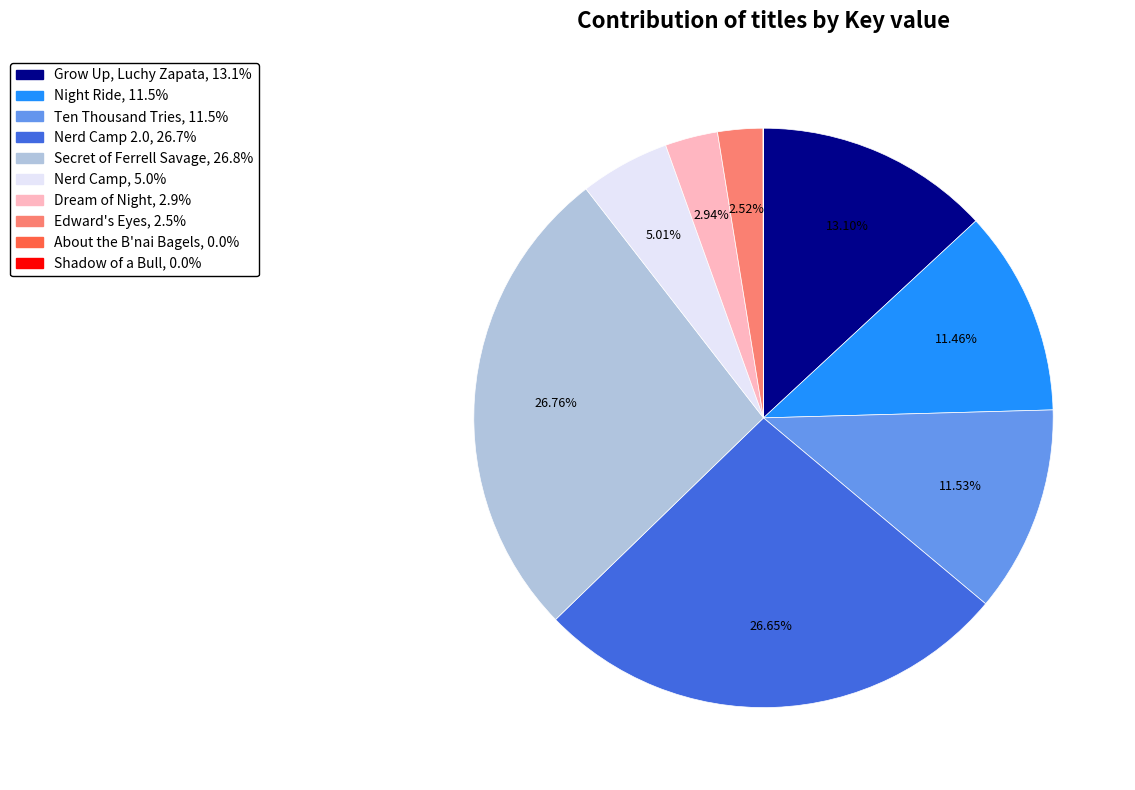

Is there a majority slice in this chart?

No